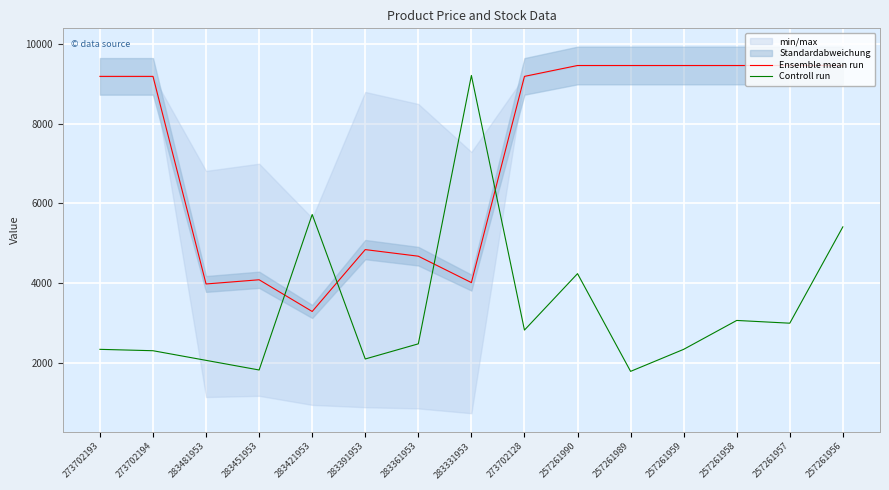

Which label corresponds to the largest value in the chart?

257261990